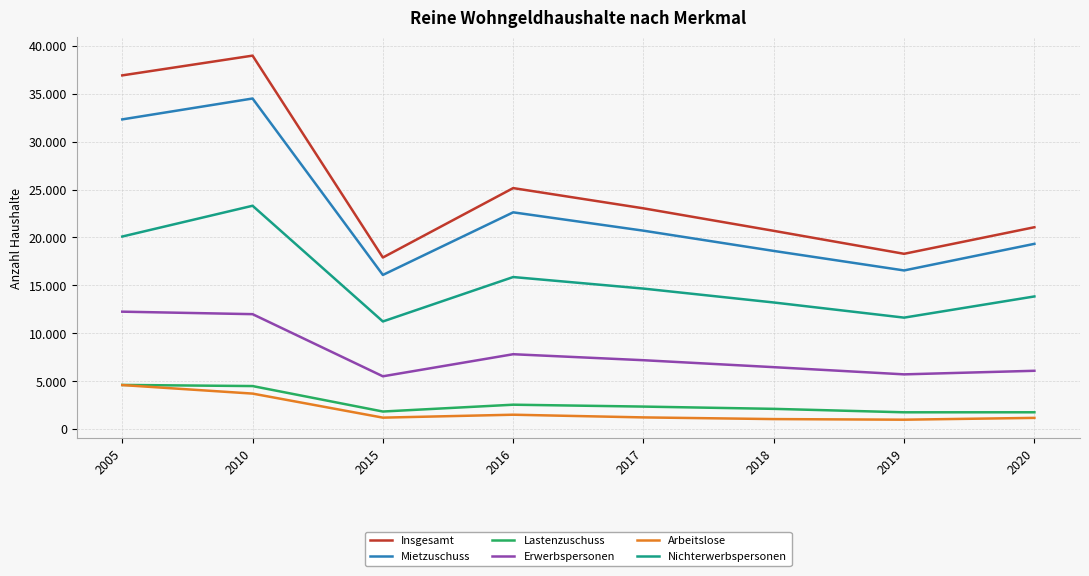

What is the maximum value for Nichterwerbspersonen?

23313